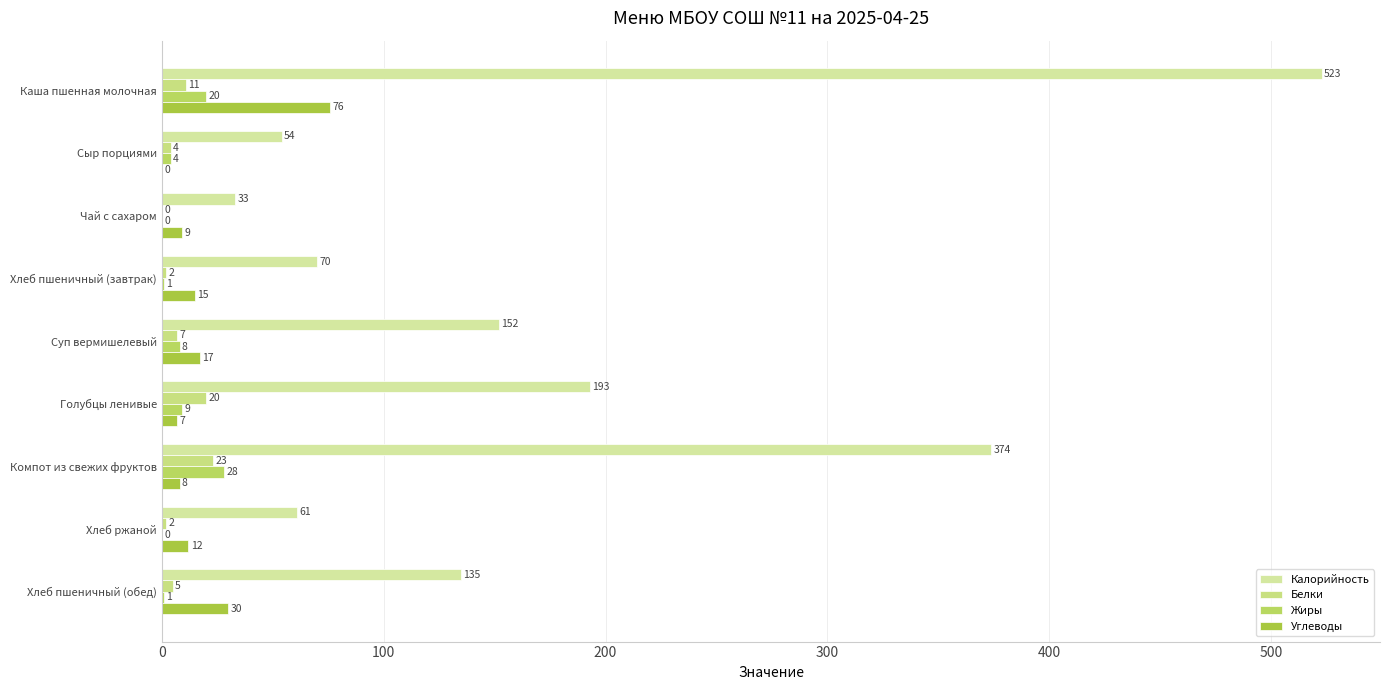

How many series are shown in this chart?

4